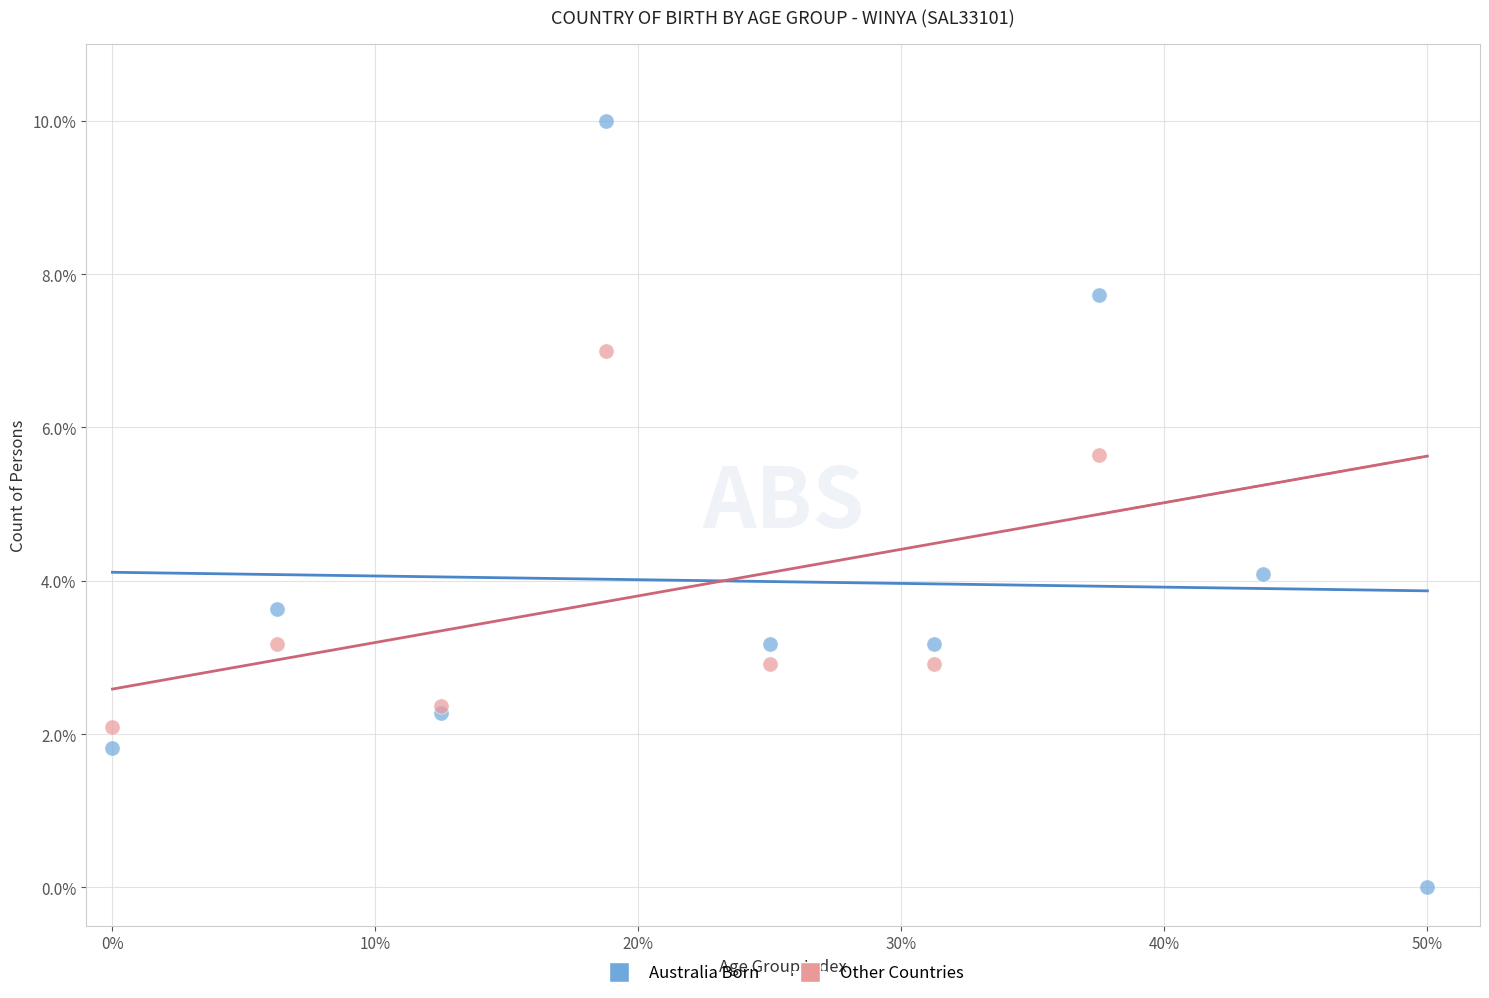

Which series has the largest Y range (max minus min)?

Australia Born